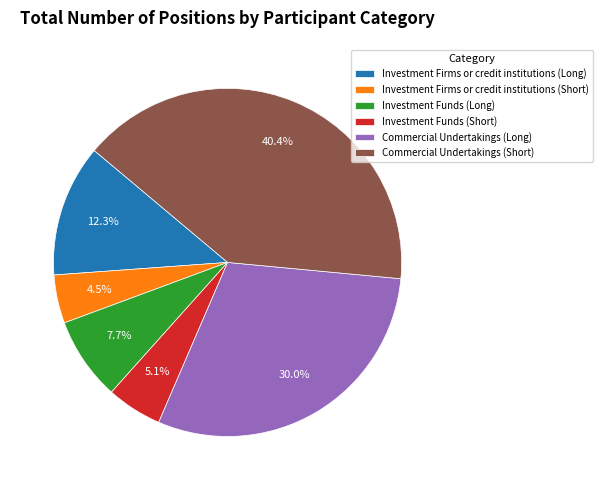

Do Commercial Undertakings (Long) and Investment Firms or credit institutions (Short) together represent more than half of the pie?

No